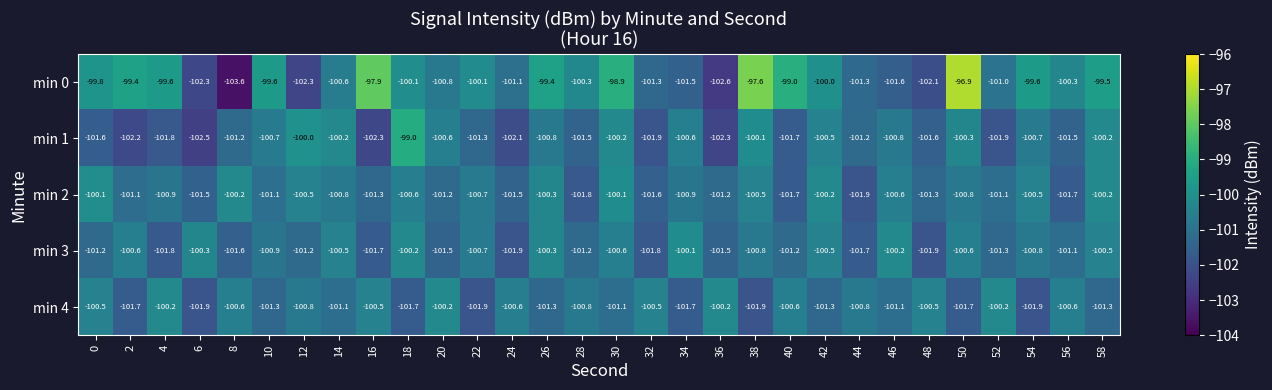

What is the average value of the min 0 series?

-100.3